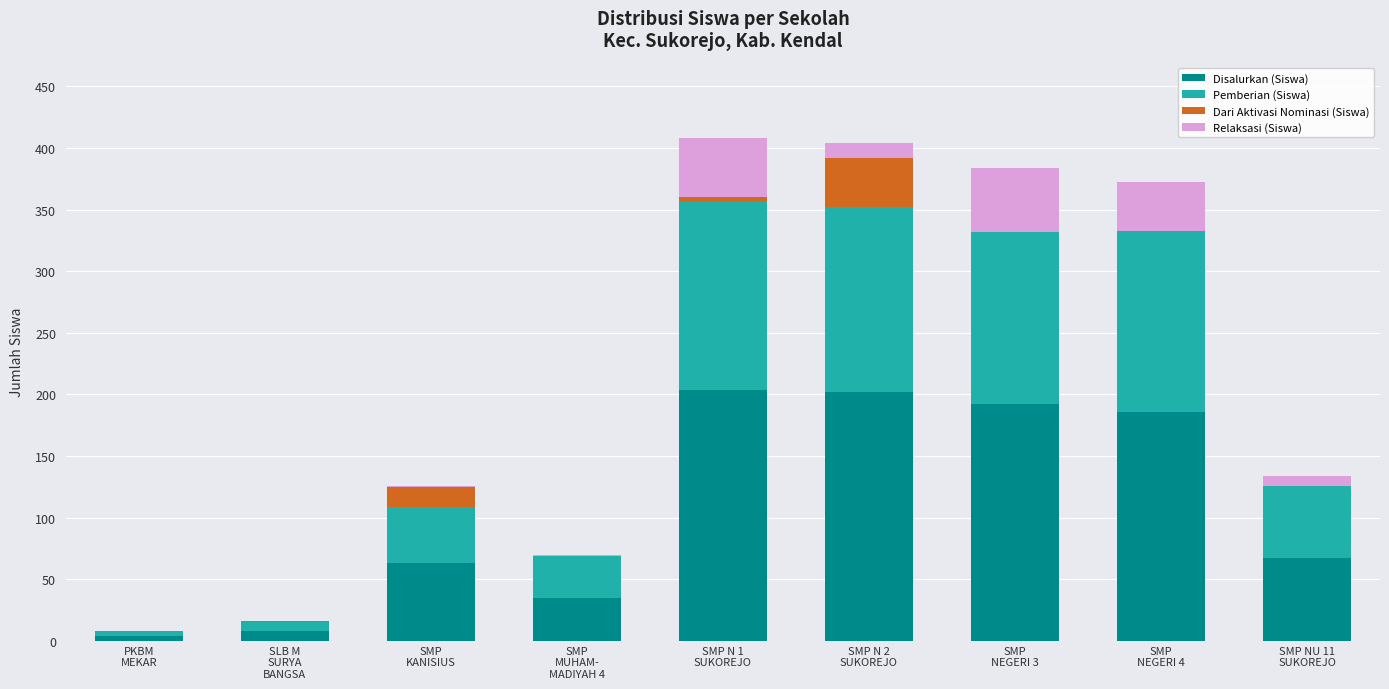

Which has a higher value, SMP N 2
SUKOREJO or SMP
NEGERI 4?

SMP N 2
SUKOREJO